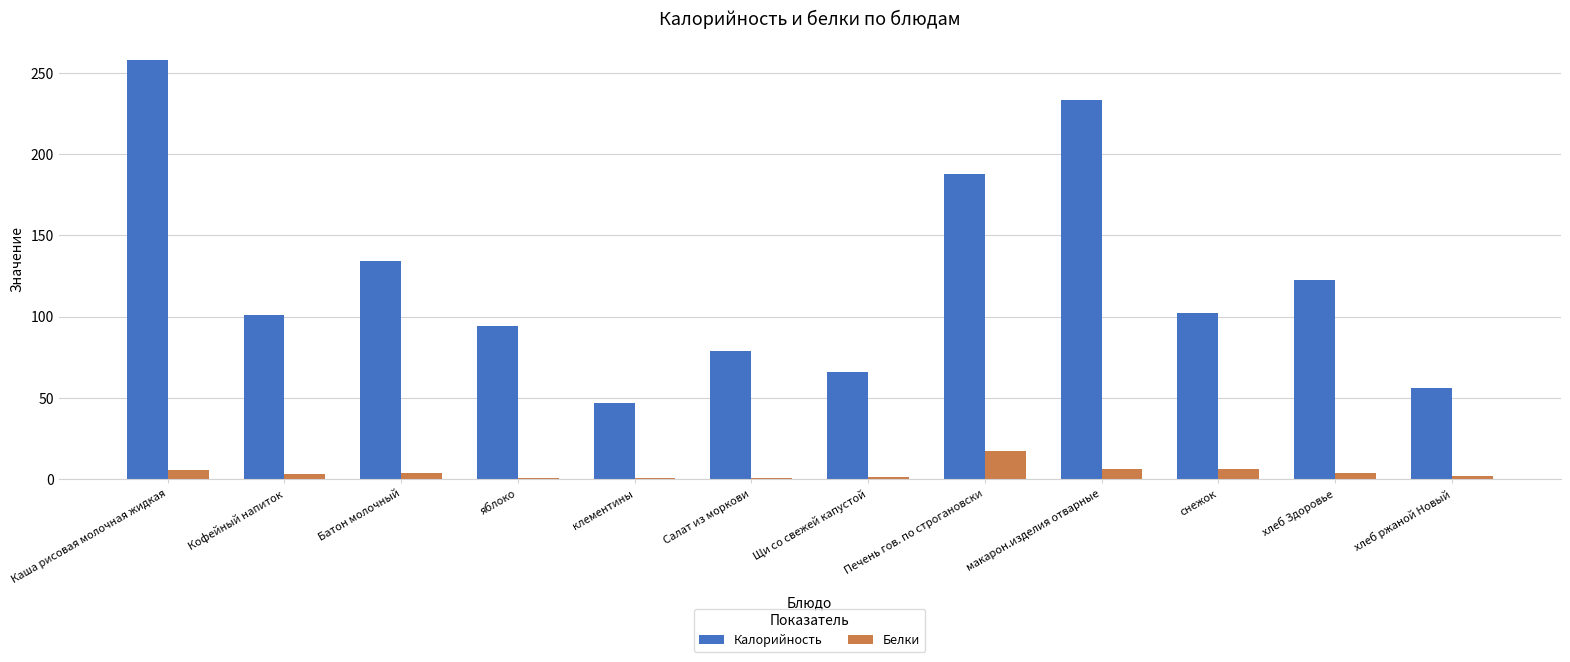

How many distinct data groups are displayed?

2